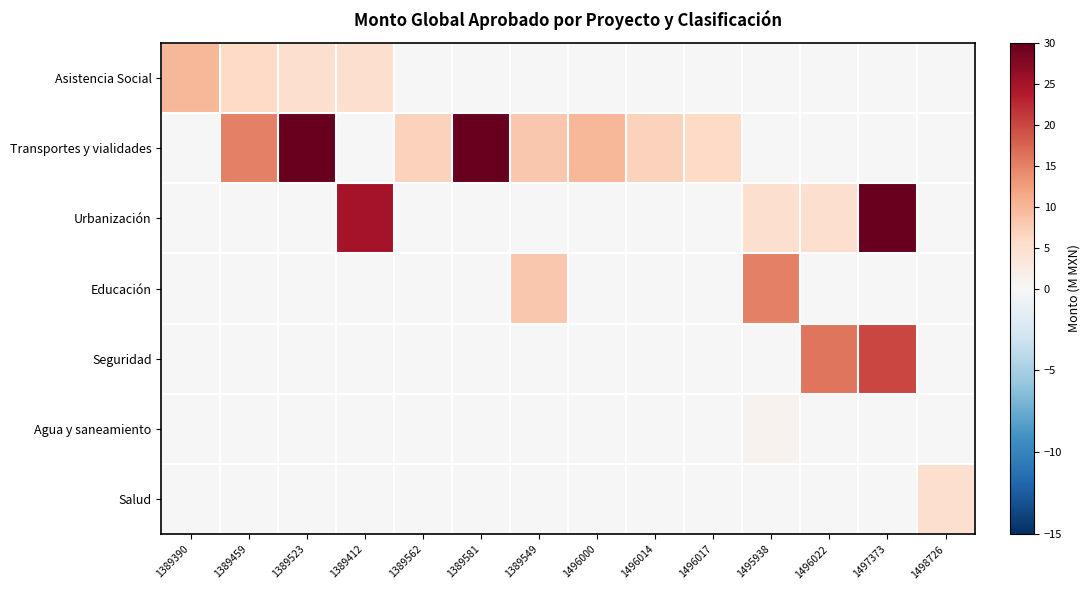

What is the difference between the highest and lowest values at 1495938?

15